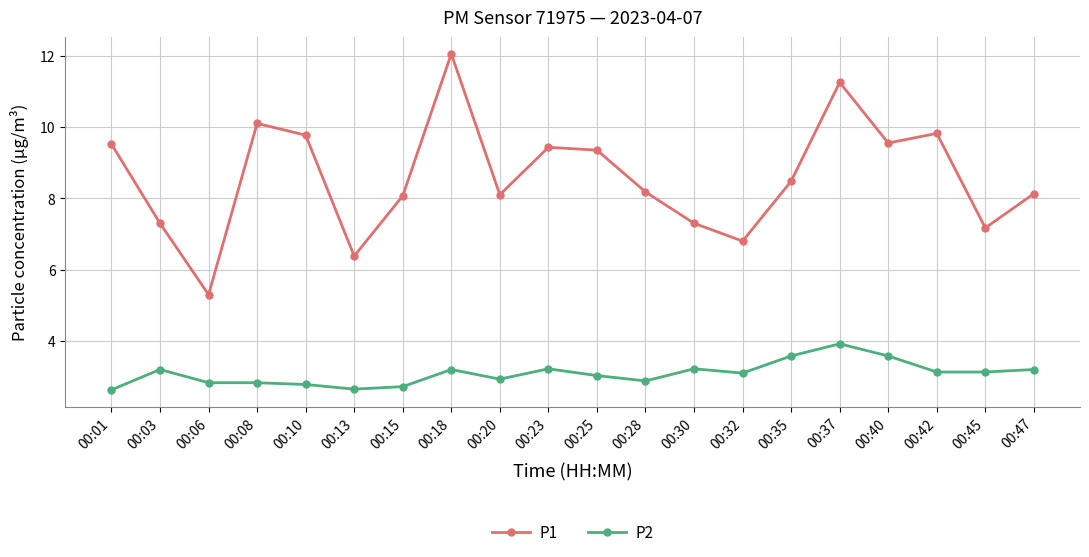

What is the maximum value shown in the chart?

12.1